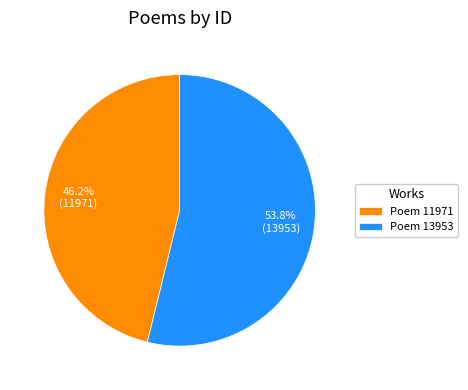

Which slice represents more than half of the pie?

Poem 13953